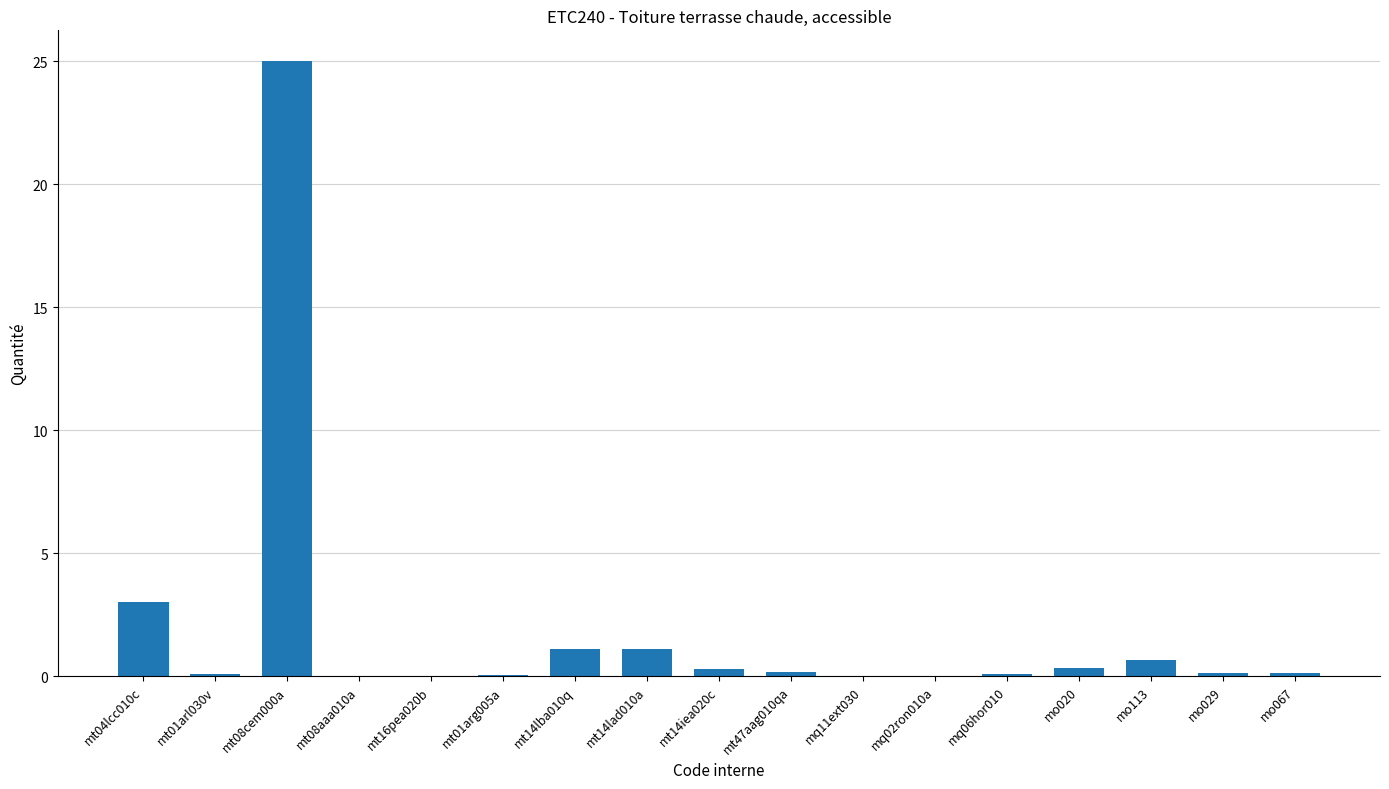

What is the ratio of the value at mt14lad010a to the value at mt04lcc010c?

0.4